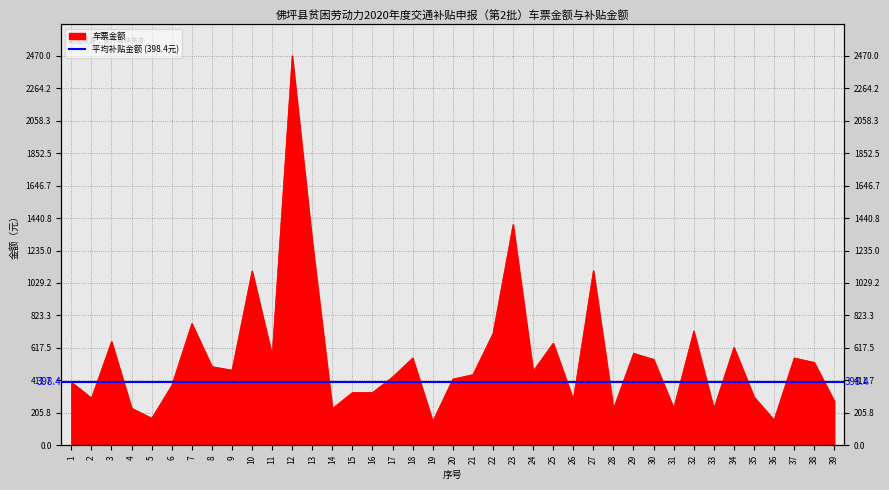

Which label corresponds to the largest value in the chart?

12